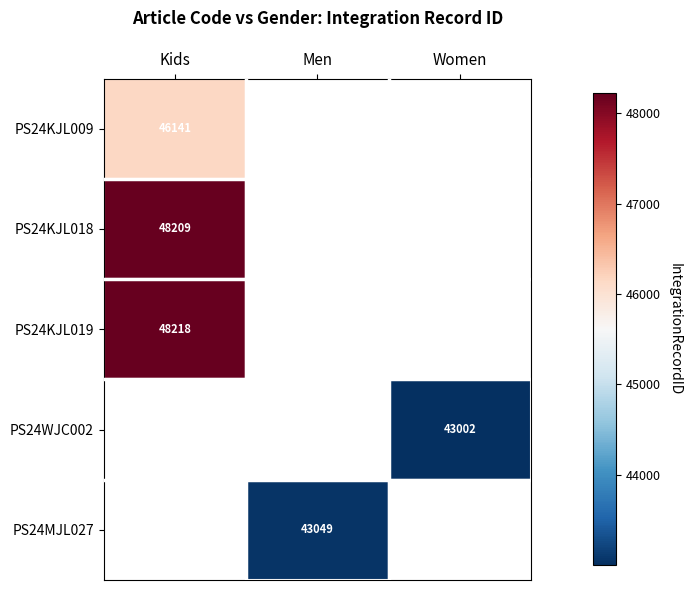

The value of PS24KJL018 at Kids is 10080.9. True or false?

False